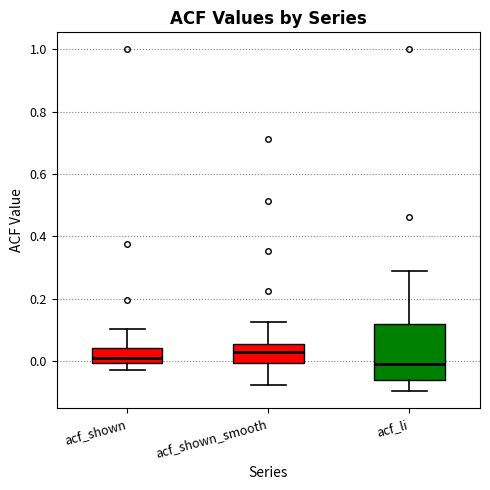

Reading left to right, read every box against the y-axis: the position of its median line, the range the box covers, and the ends of its whiskers. The values are not printed on the chart, so give them approximately, as read against the axis.

acf_shown: median 0.02, box 0.00 to 0.04, whiskers -0.02 to 0.10
acf_shown_smooth: median 0.02, box 0.00 to 0.06, whiskers -0.08 to 0.12
acf_li: median 0.00, box -0.06 to 0.12, whiskers -0.10 to 0.28